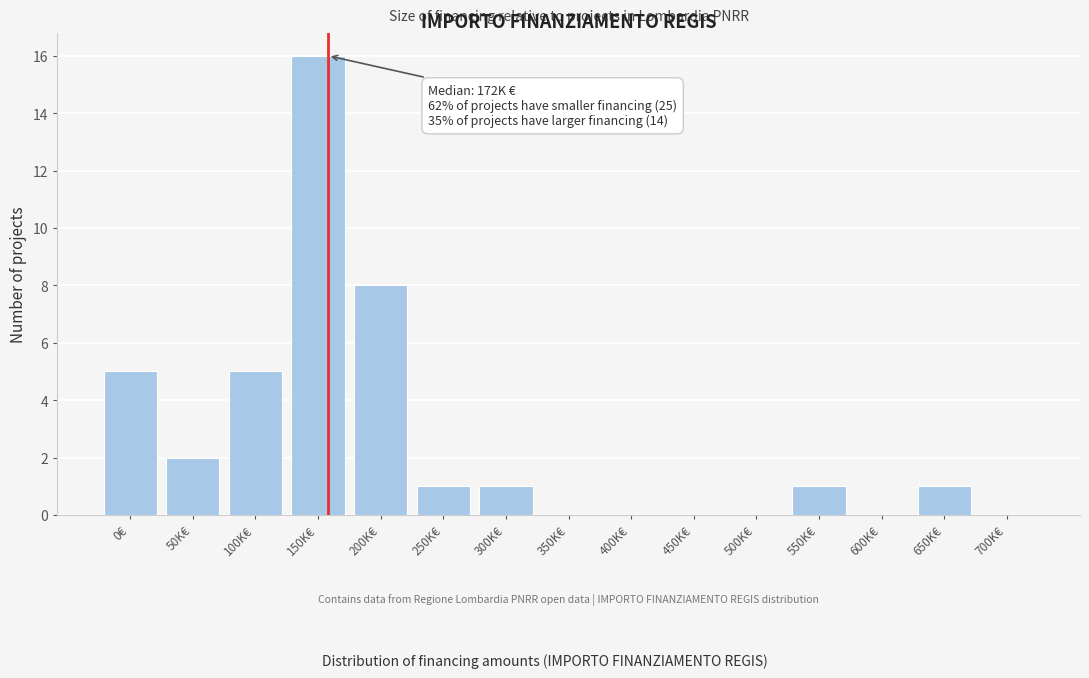

Reading left to right, list all the values displayed in this chart.

0€=5	50K€=2	100K€=5	150K€=16	200K€=8	250K€=1	300K€=1	350K€=0	400K€=0	450K€=0	500K€=0	550K€=1	600K€=0	650K€=1	700K€=0